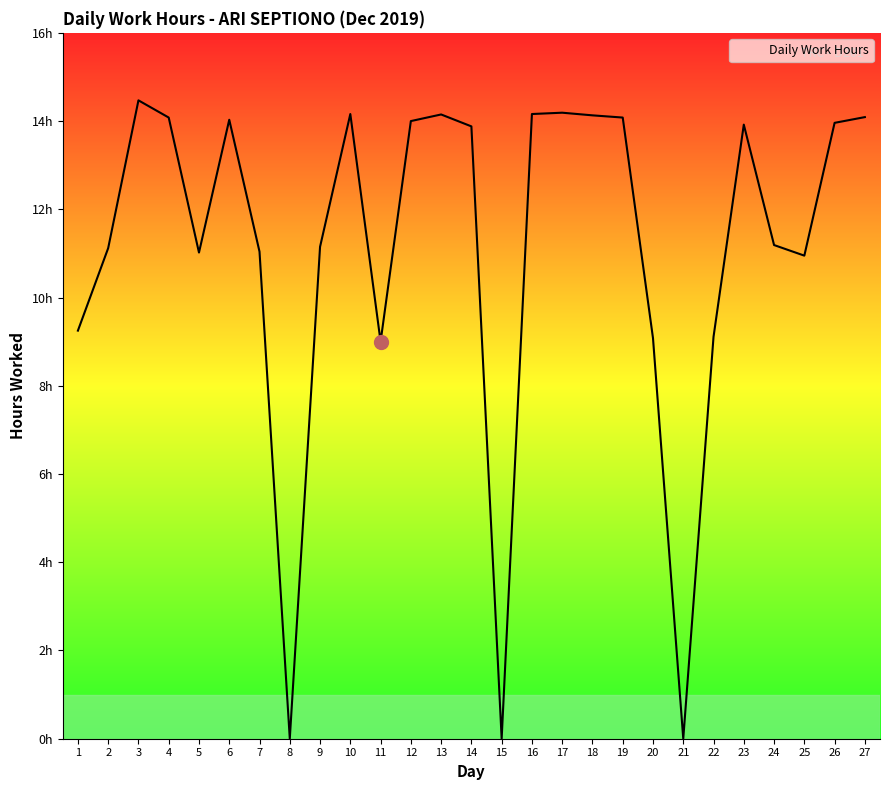

Where is the first local minimum?

5